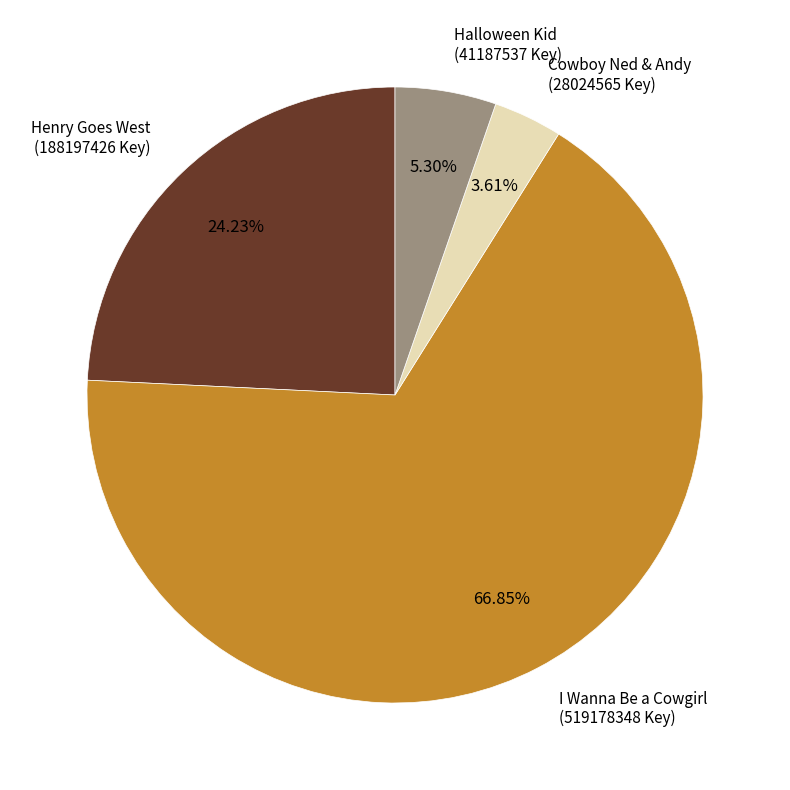

Rank the categories by value from lowest to highest.

Cowboy Ned & Andy, Halloween Kid, Henry Goes West, I Wanna Be a Cowgirl